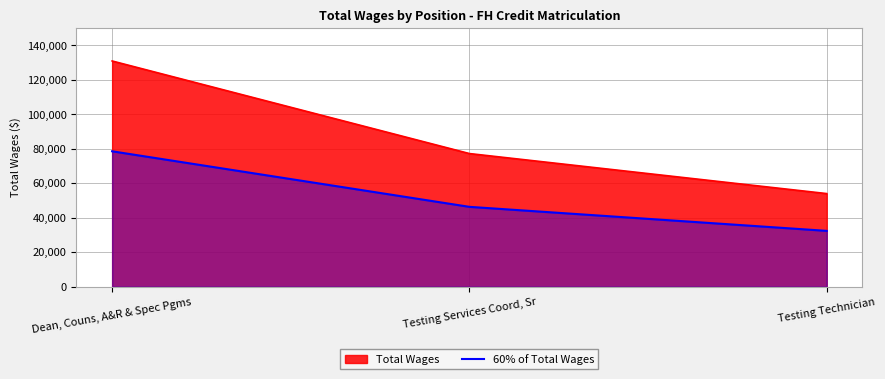

What is the ratio of the value at Dean, Couns, A&R & Spec Pgms to the value at Testing Services Coord, Sr?

1.7